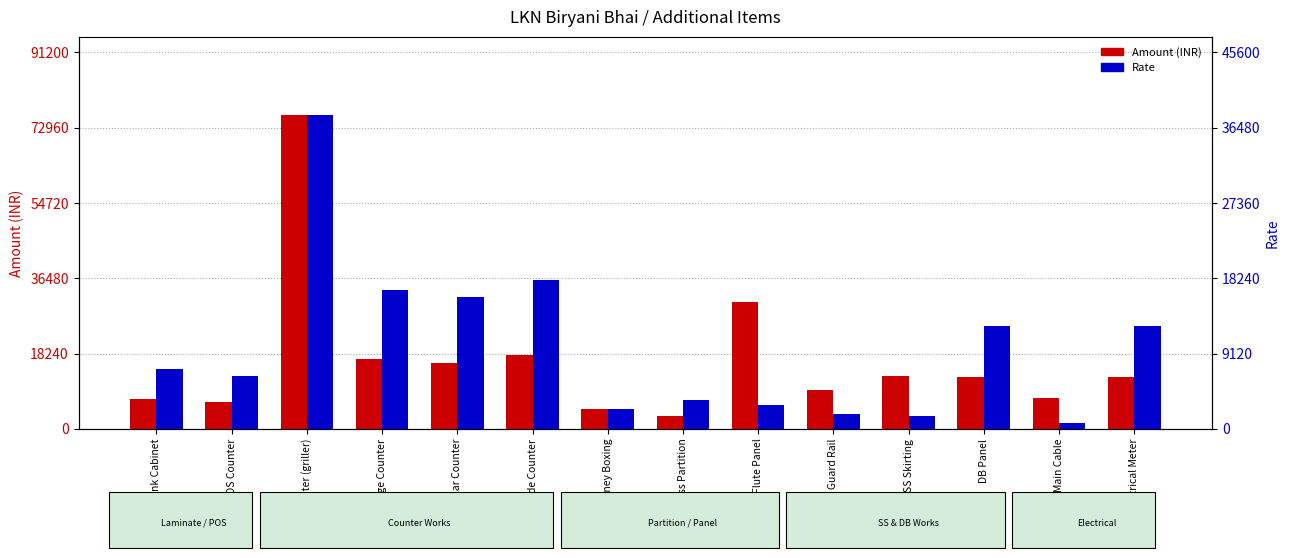

Which series has the largest total across all categories?

Amount (INR)